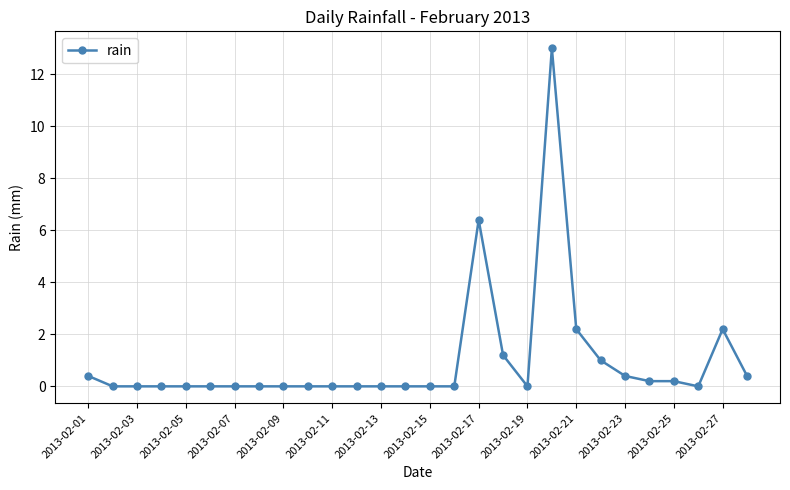

How many distinct data groups are displayed?

1